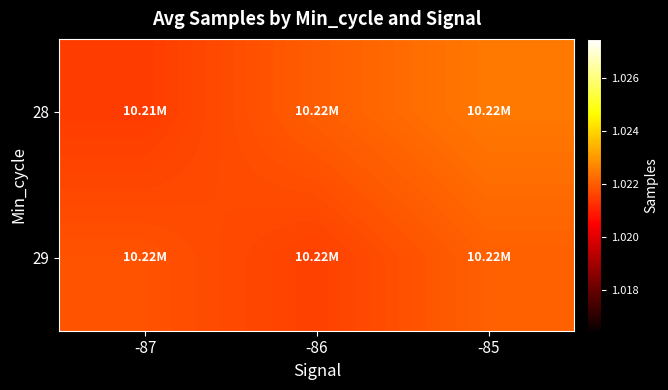

Which has a higher value, -85 or -87?

-85